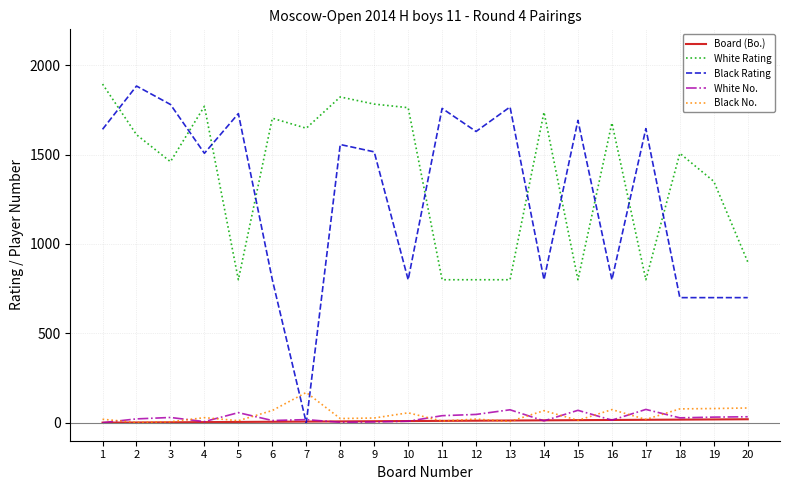

True or false: Black No. and White Rating intersect in this chart.

False